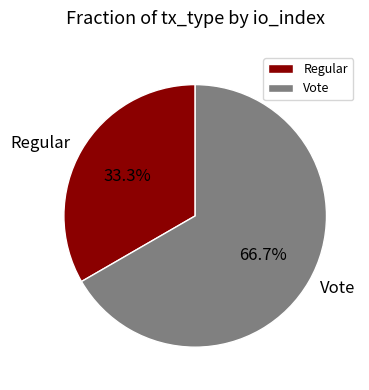

The Regular slice represents 33% of the pie. True or false?

True